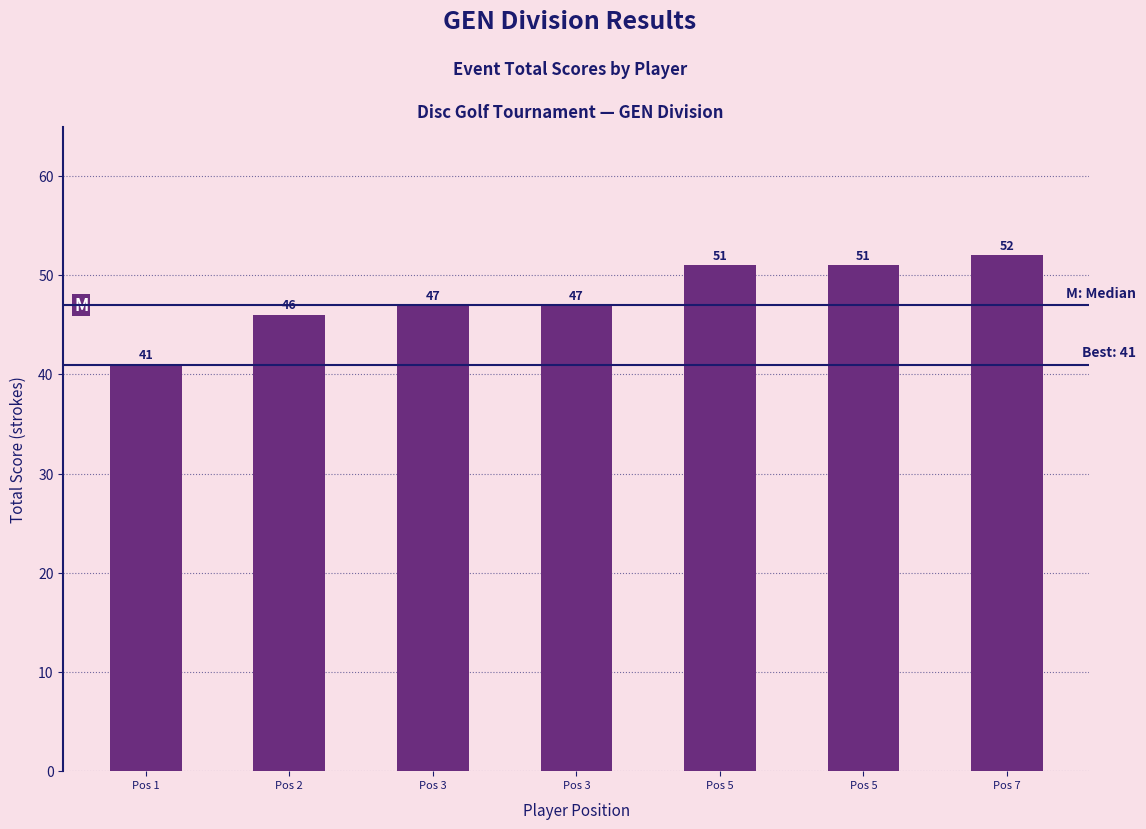

Reading left to right, transcribe all the data shown in this chart.

Pos 1=41	Pos 2=46	Pos 3=47	Pos 3=47	Pos 5=51	Pos 5=51	Pos 7=52